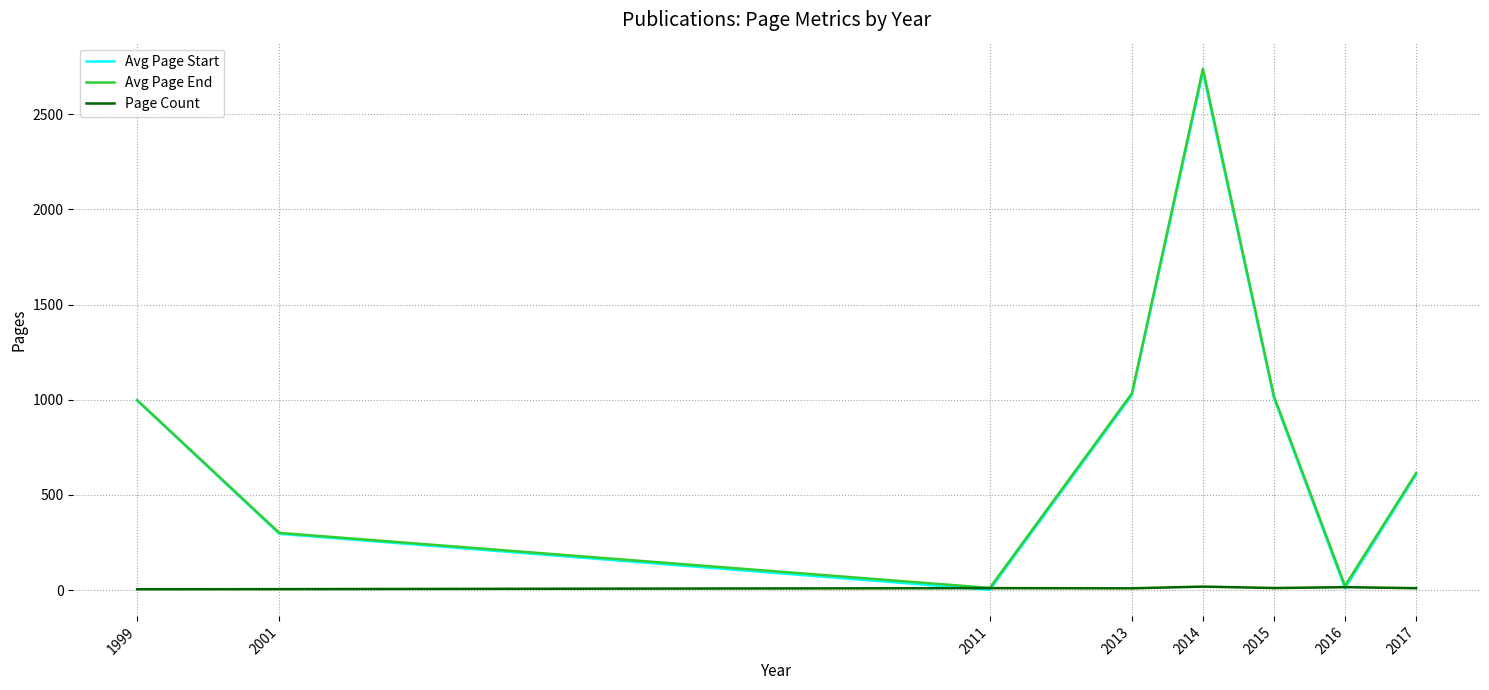

True or false: Avg Page Start has a value of 389.3 at 2013.

False